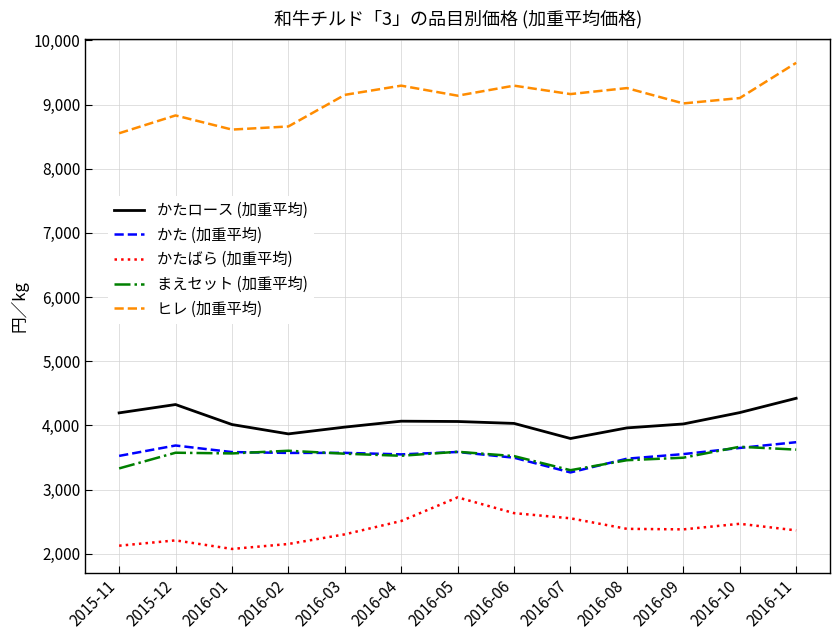

The value of ヒレ (加重平均) at 2015-12 is 12419.3. True or false?

False